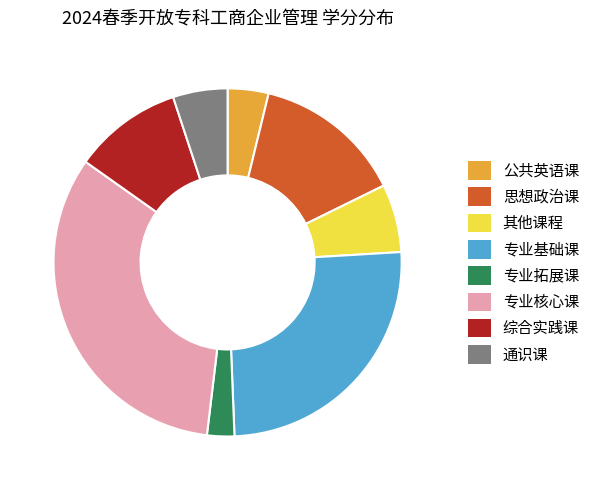

What is the smallest slice in the pie chart?

专业拓展课